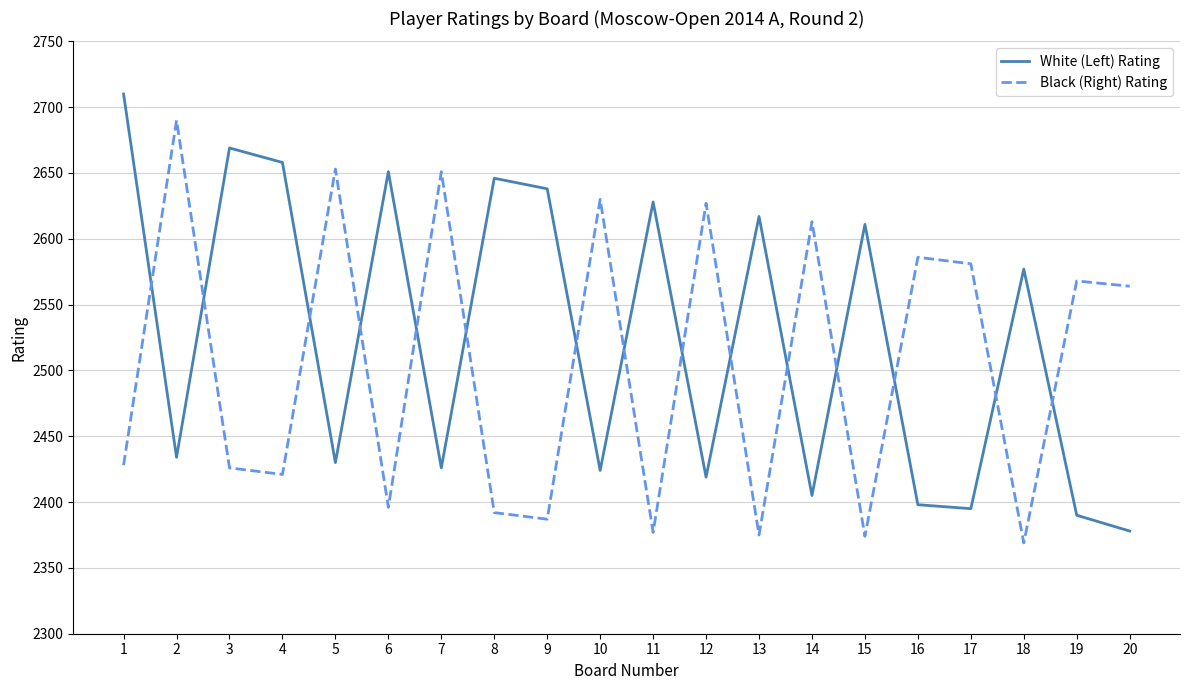

Rank the series by their average value, from lowest to highest.

Black (Right) Rating, White (Left) Rating